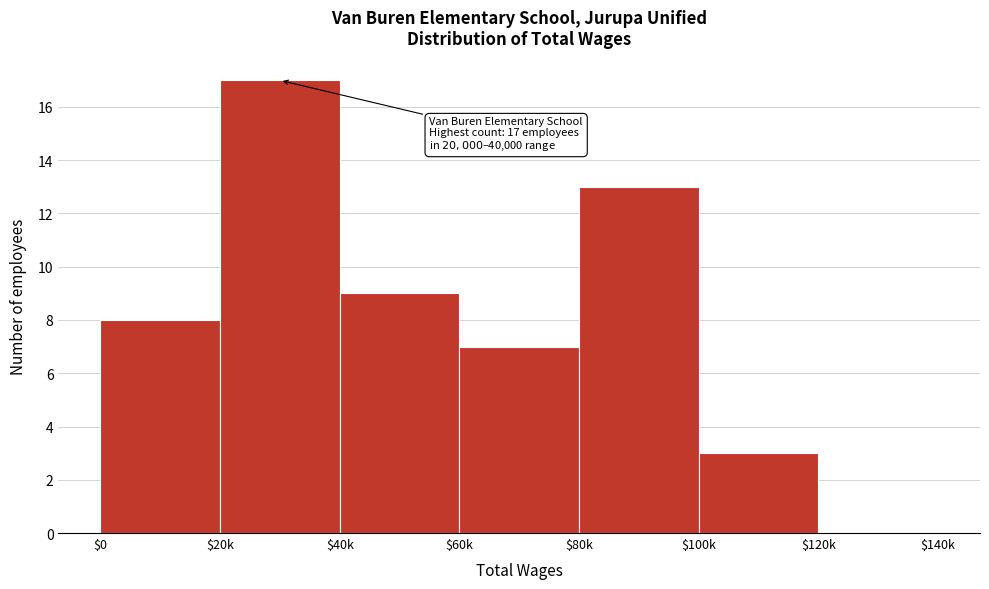

What is the sum of all values?

57